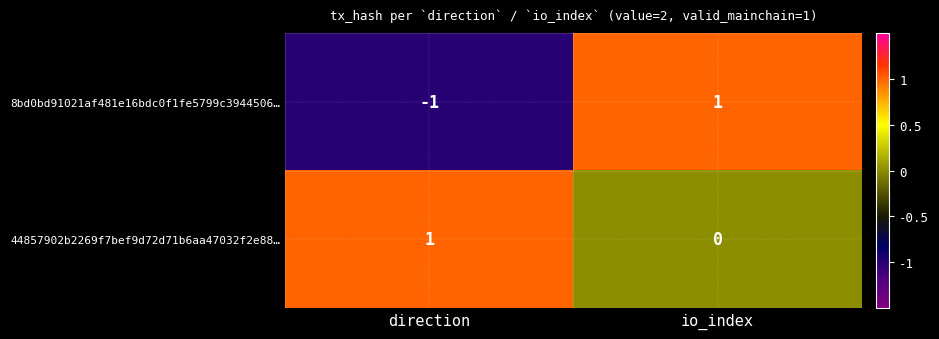

Reading left to right, transcribe all the data shown in this chart.

8bd0bd91021af481e16bdc0f1fe5799c3944506…: direction=-1	io_index=1
44857902b2269f7bef9d72d71b6aa47032f2e88…: direction=1	io_index=0